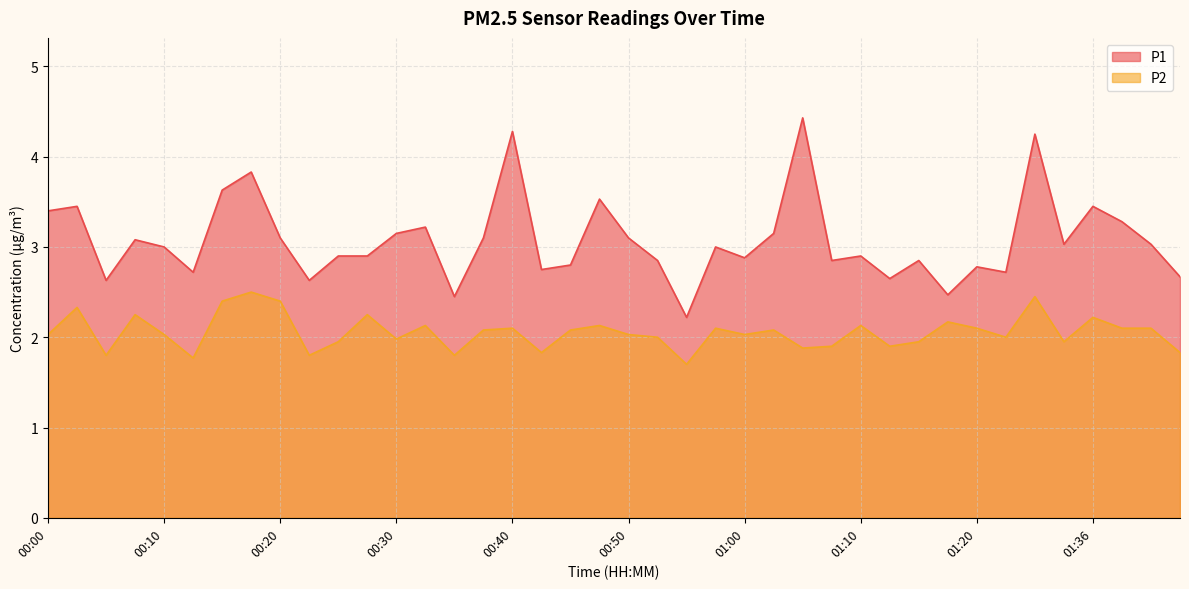

List the series in order of their overall mean, lowest first.

P2, P1